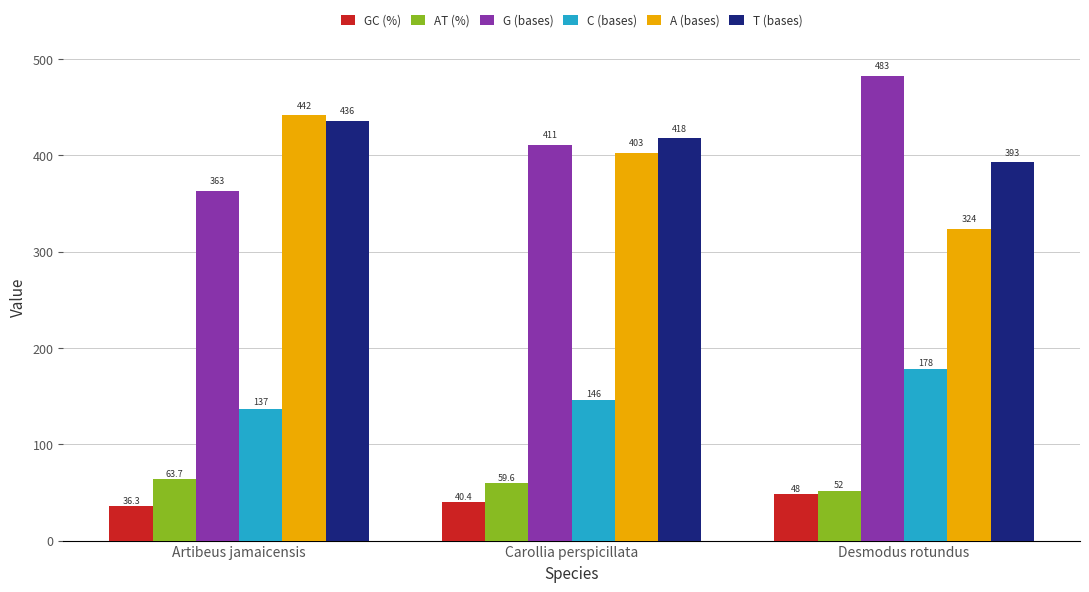

Reading left to right, transcribe all the data shown in this chart.

GC (%): 36.3	40.4	48.0
AT (%): 63.7	59.6	52.0
G (bases): 363.0	411.0	483.0
C (bases): 137.0	146.0	178.0
A (bases): 442.0	403.0	324.0
T (bases): 436.0	418.0	393.0